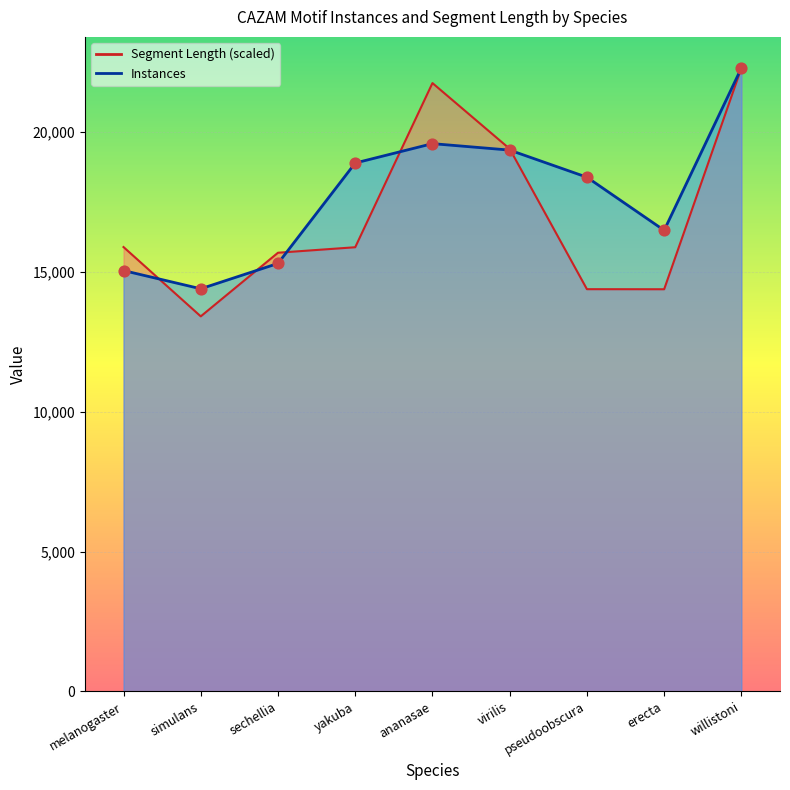

Which series has the largest Y range (max minus min)?

Segment Length